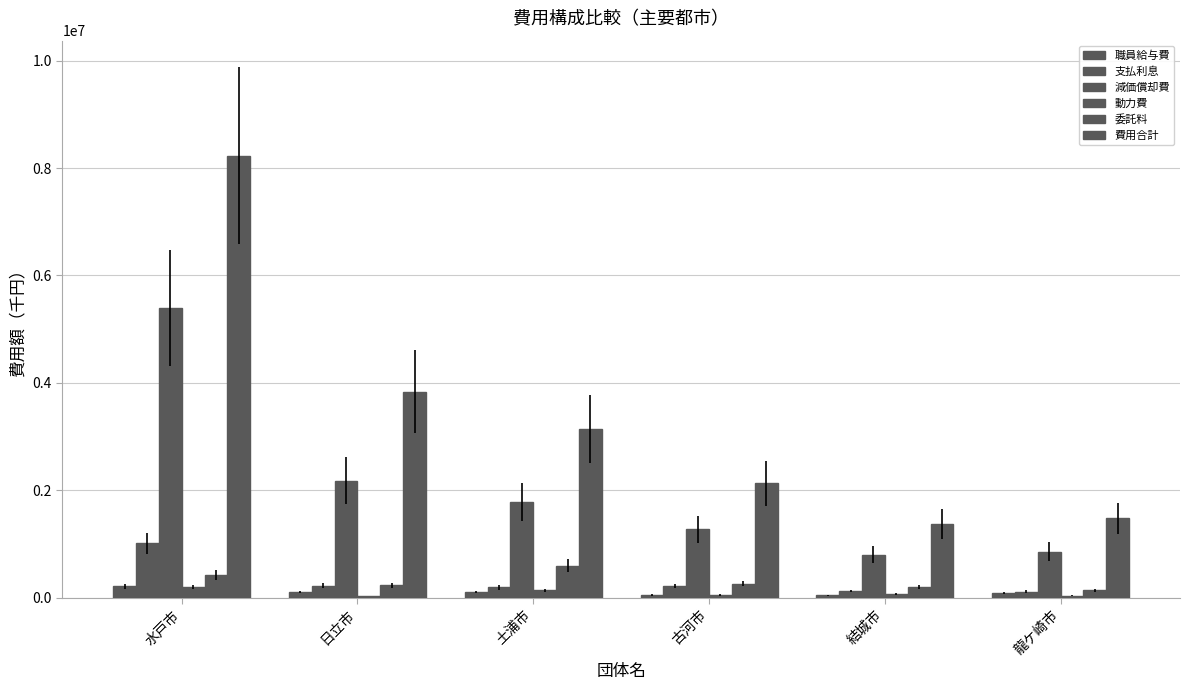

What is the sum of the 動力費 values at 日立市 and 古河市?

87790